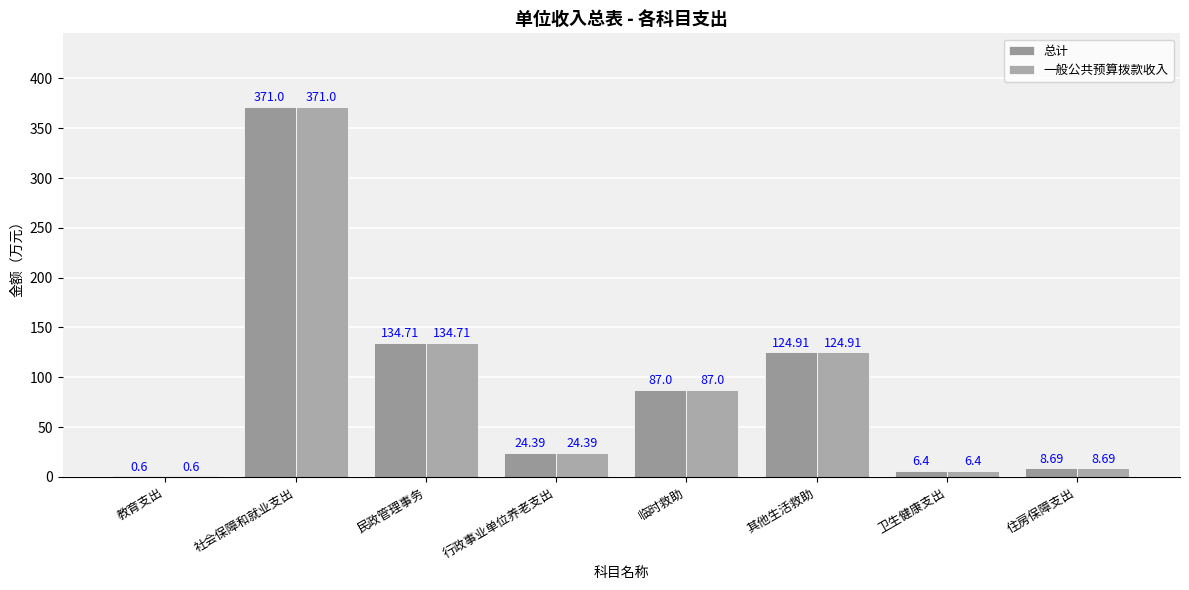

The value of 总计 at 临时救助 is 43.0. True or false?

False